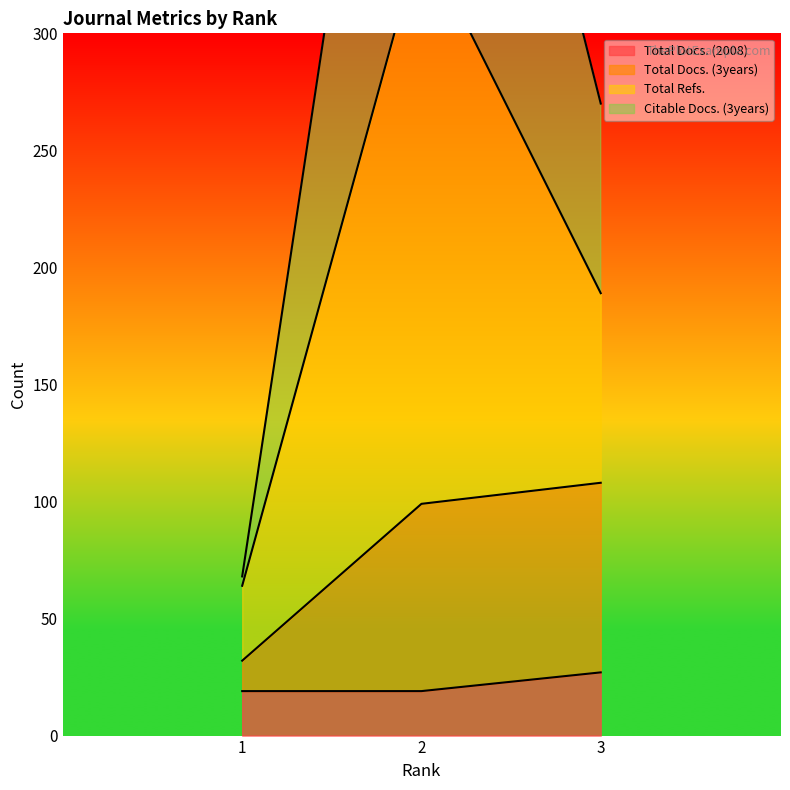

Between 1 and 3, which is larger?

3